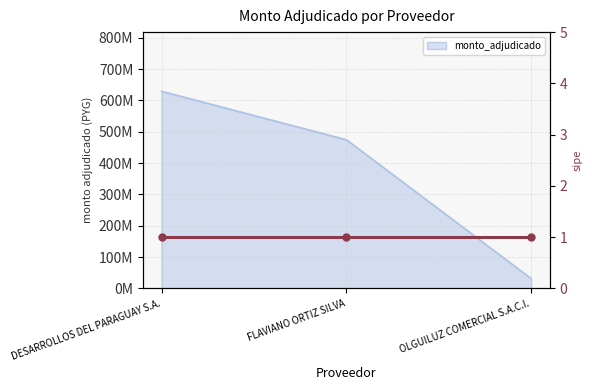

Rank the categories by value from highest to lowest.

DESARROLLOS DEL PARAGUAY S.A., FLAVIANO ORTIZ SILVA, OLGUILUZ COMERCIAL S.A.C.I.